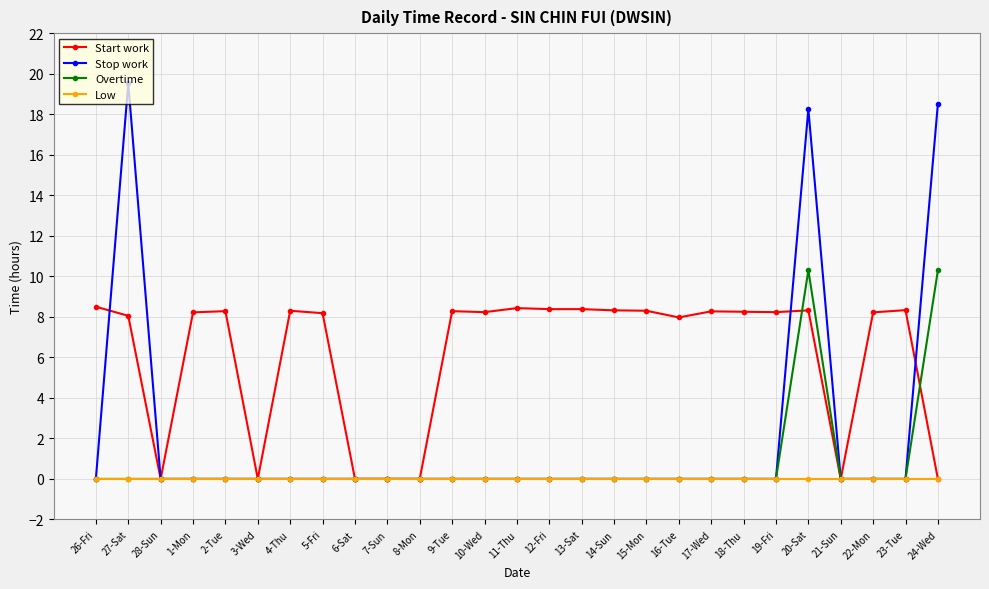

What are all the series names shown in the legend?

Start work, Stop work, Overtime, Low